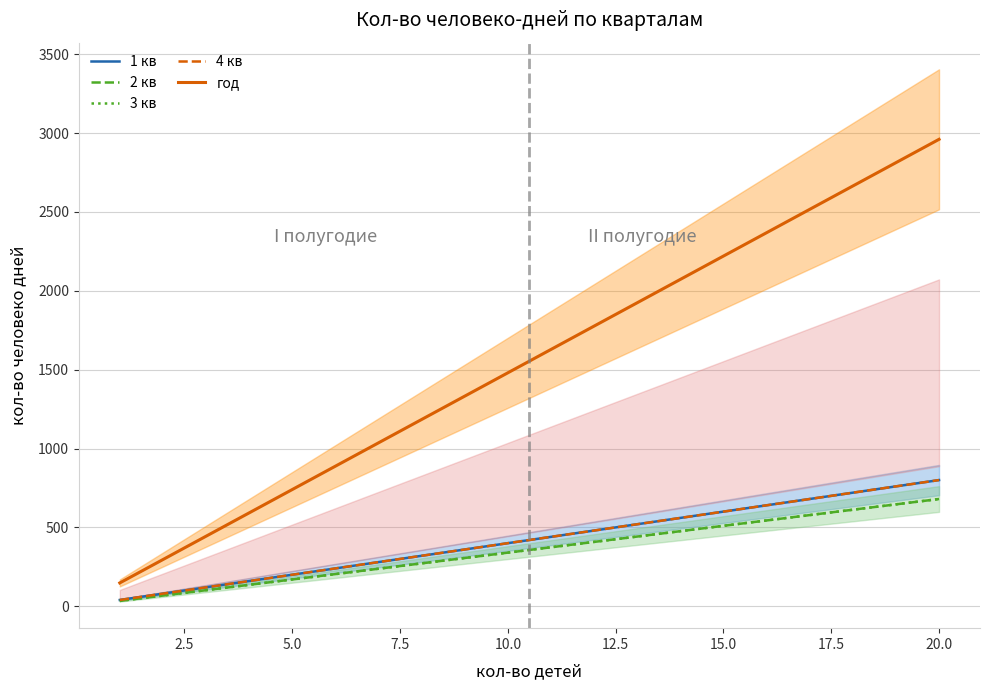

Is this an area chart (filled region under the line)?

No